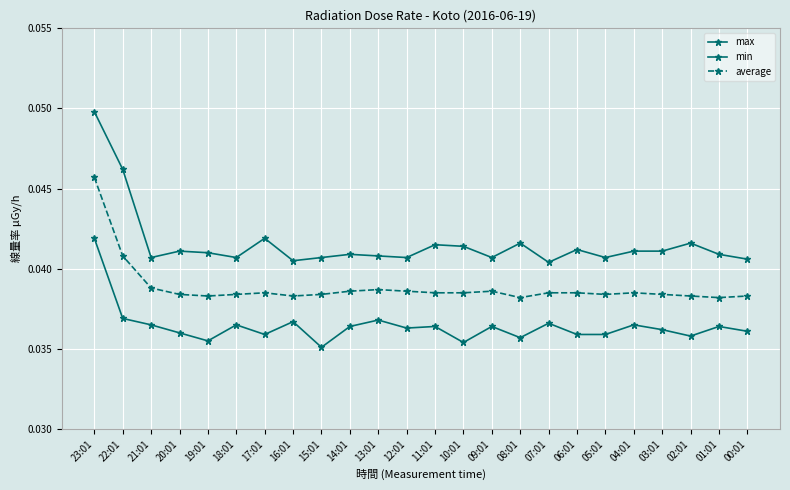

What is the sum of the min values at 08:01 and 22:01?

0.1